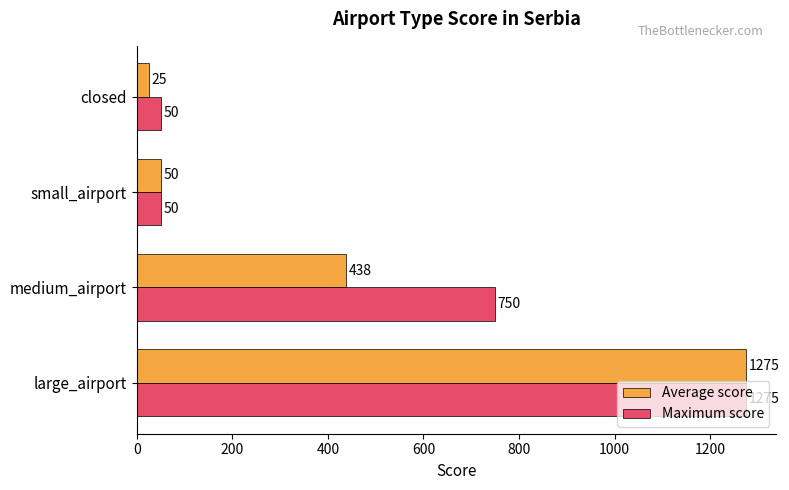

Where is Maximum score nearest to the value 662?

medium_airport